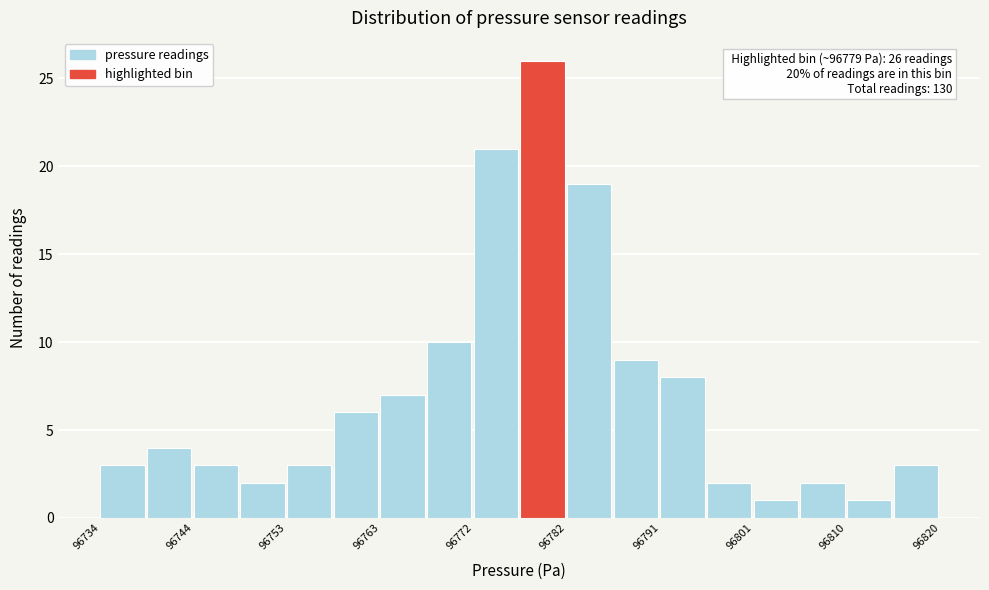

Over which range of the x-axis is the bar tallest?

96777 to 96782